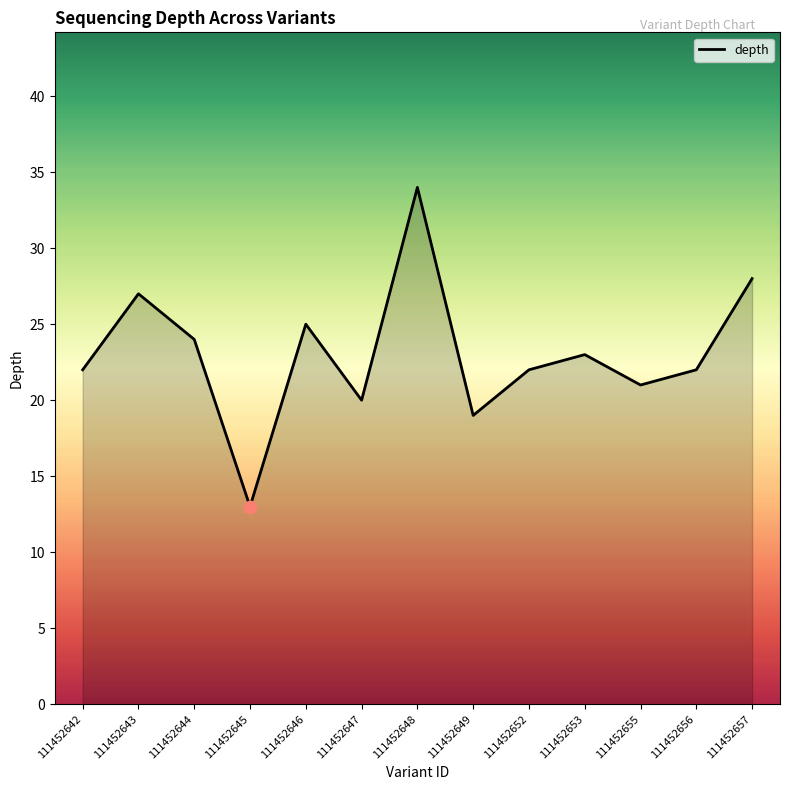

Between 111452653 and 111452644, which is larger?

111452644